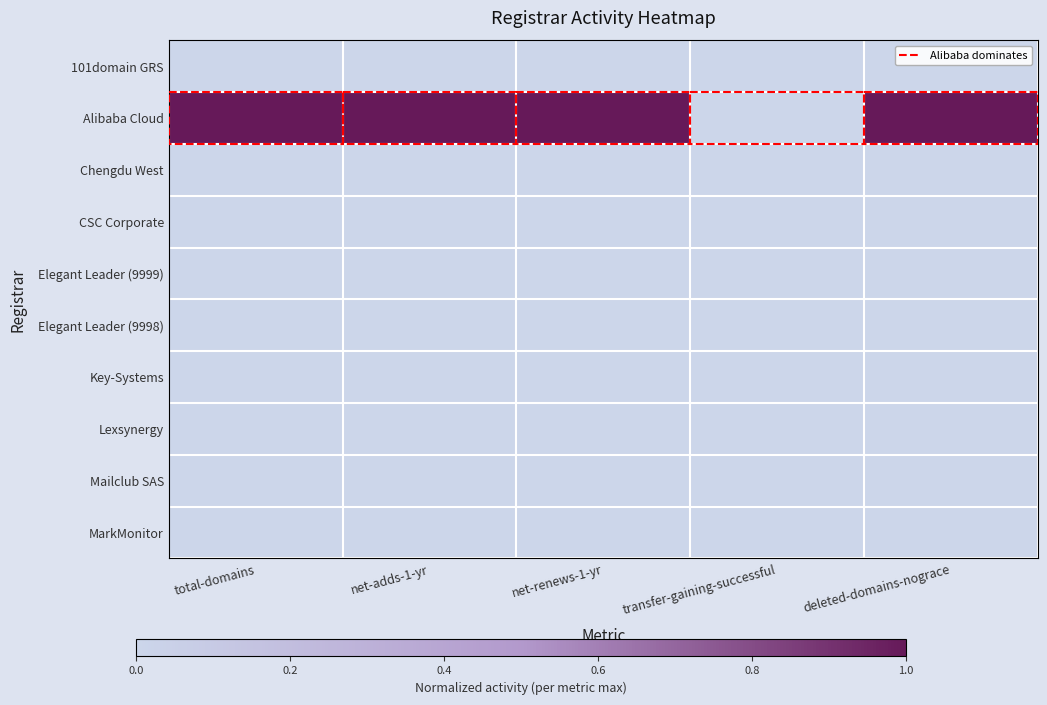

Which series has the largest total across all categories?

Alibaba Cloud